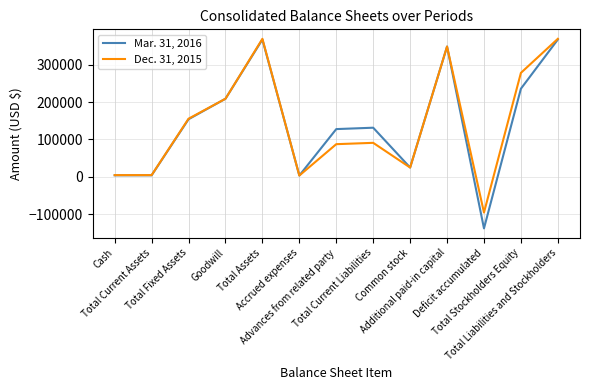

List the series in order of their overall mean, highest first.

Dec. 31, 2015, Mar. 31, 2016